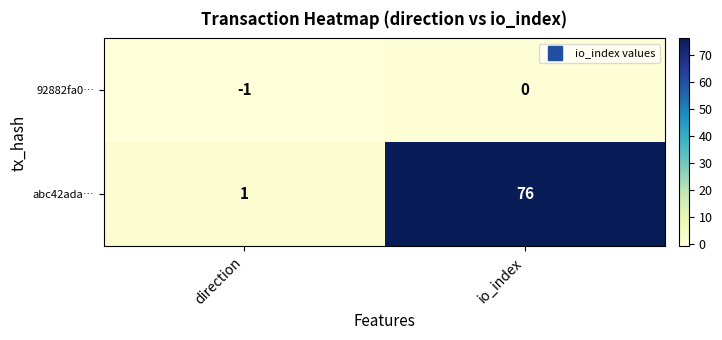

At io_index, list the series in order from smallest to largest.

92882fa0…, abc42ada…